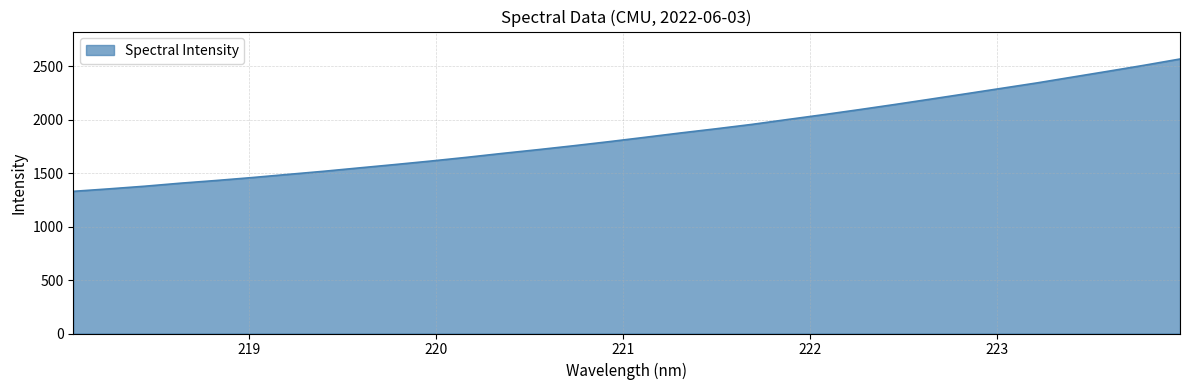

Does the chart have visible grid lines?

Yes